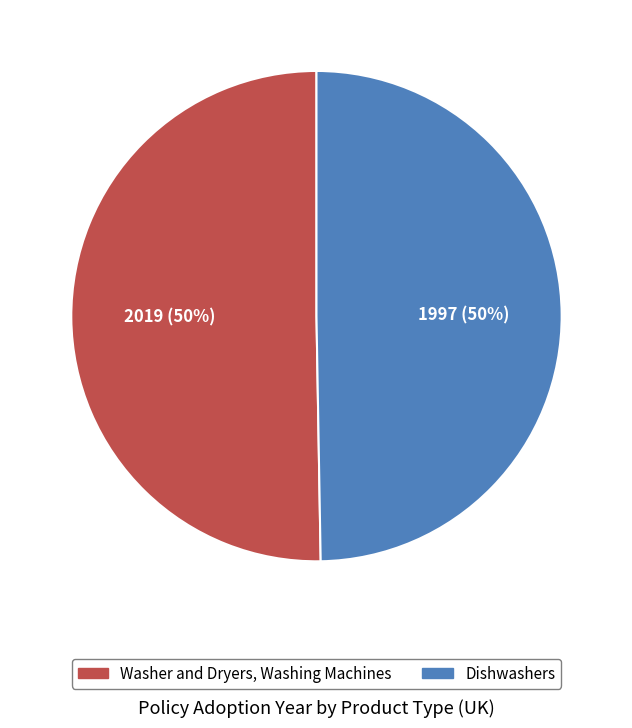

Do Washer and Dryers, Washing Machines and Dishwashers together represent more than half of the pie?

Yes